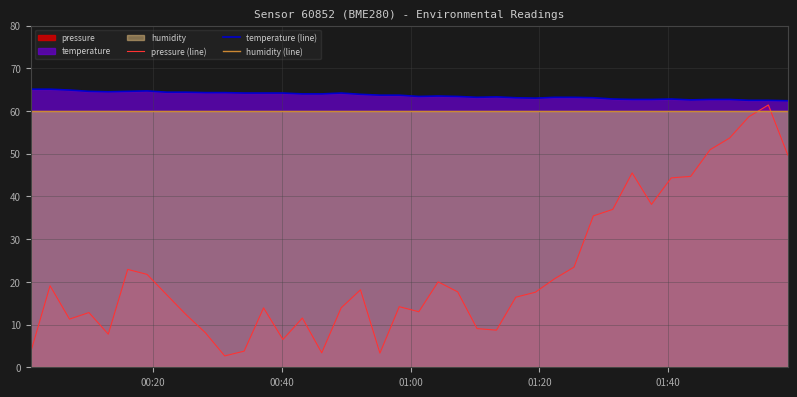

What is the sum of all pressure (line) values?

893.9